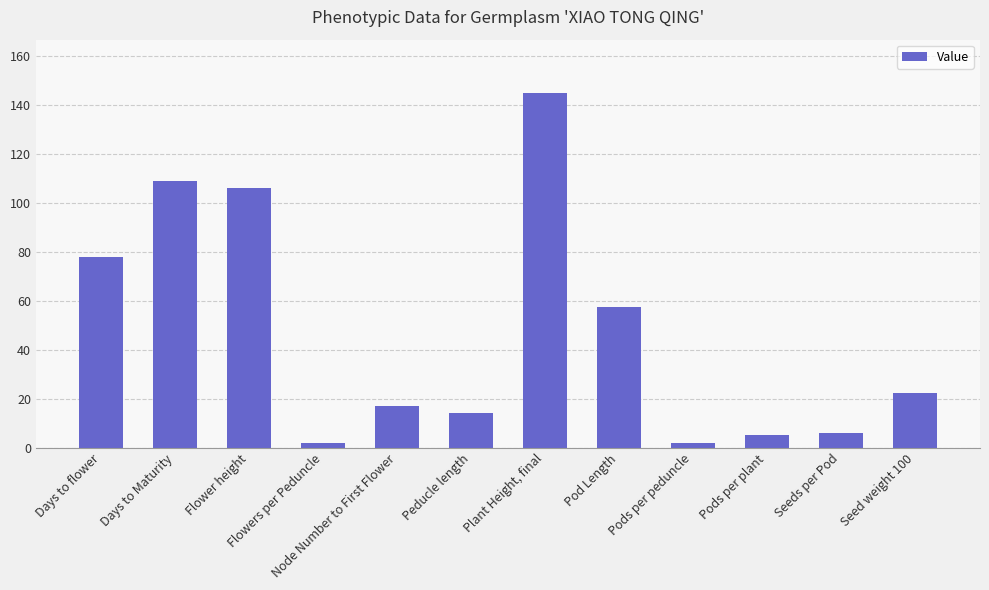

What is the greatest value displayed?

145.0